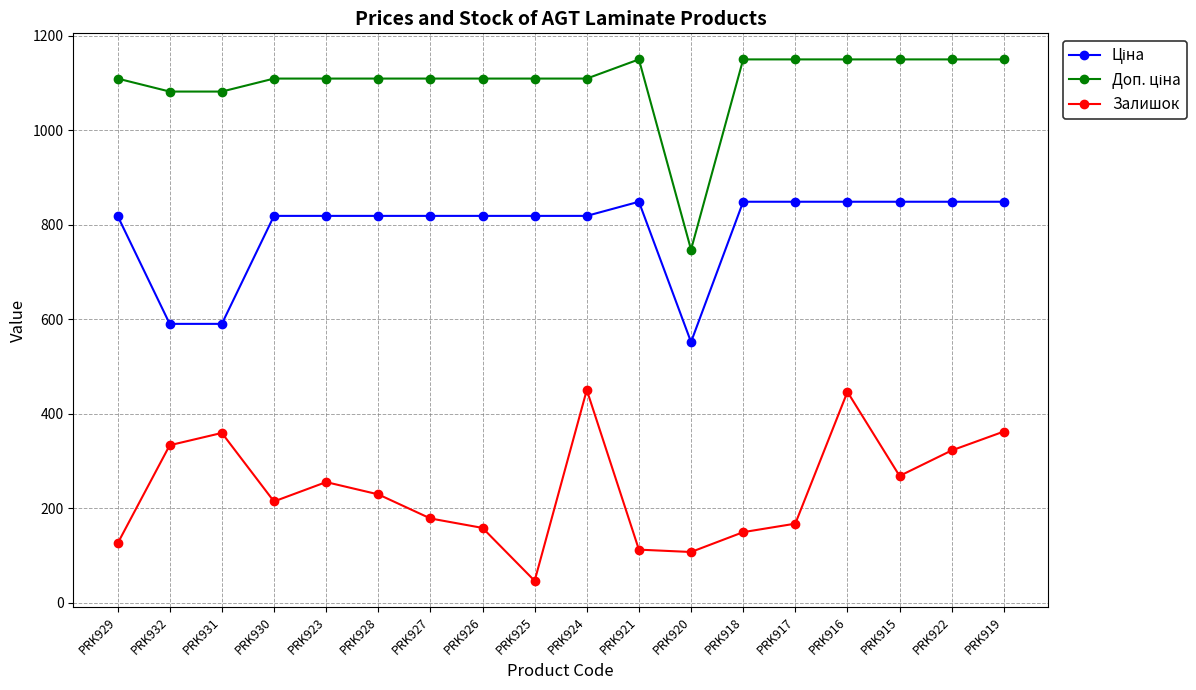

True or false: Залишок has a value of 177.9 at PRK929.

False